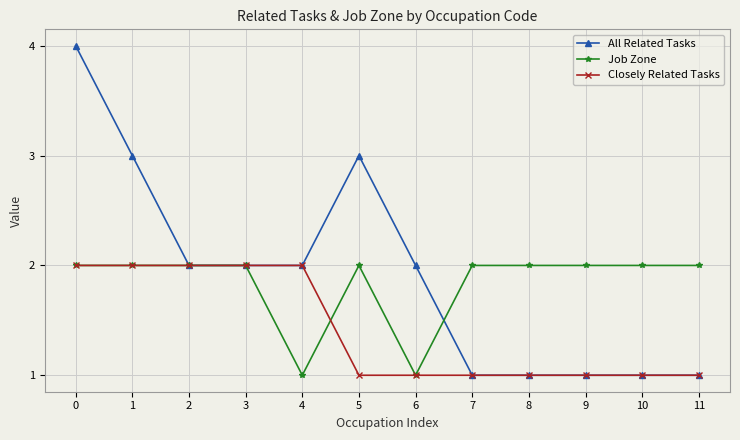

Does the chart have visible grid lines?

Yes